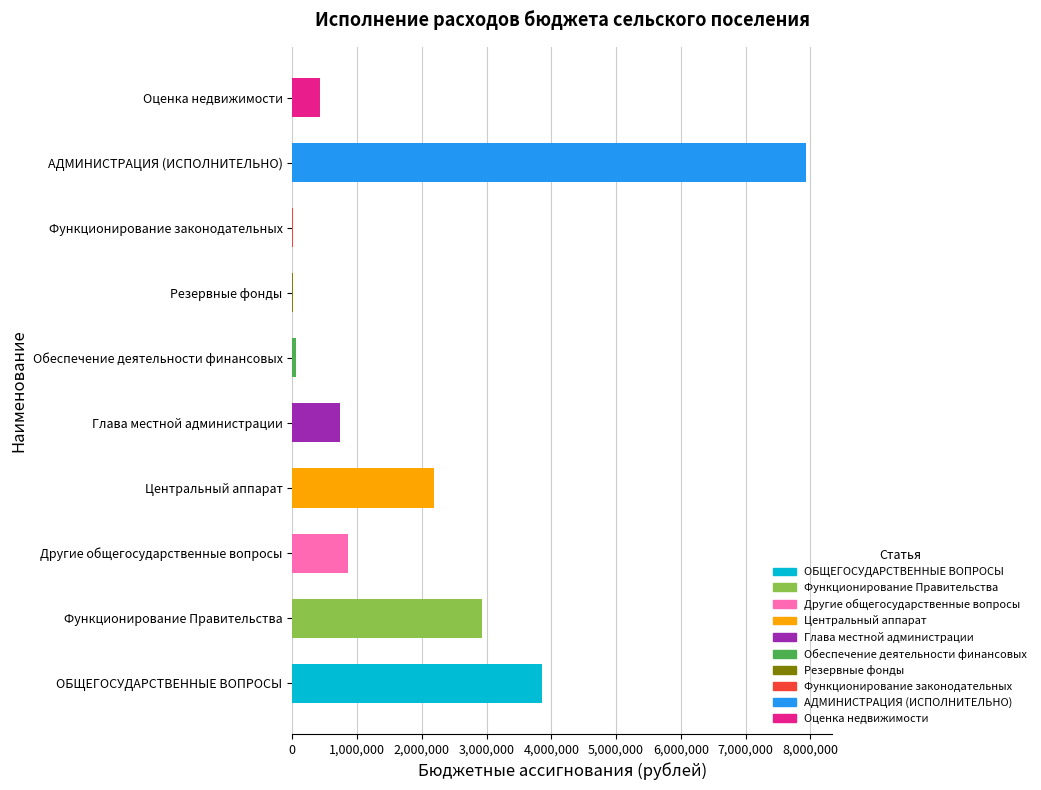

What is the sum of the values at Глава местной администрации and АДМИНИСТРАЦИЯ (ИСПОЛНИТЕЛЬНО)?

8676233